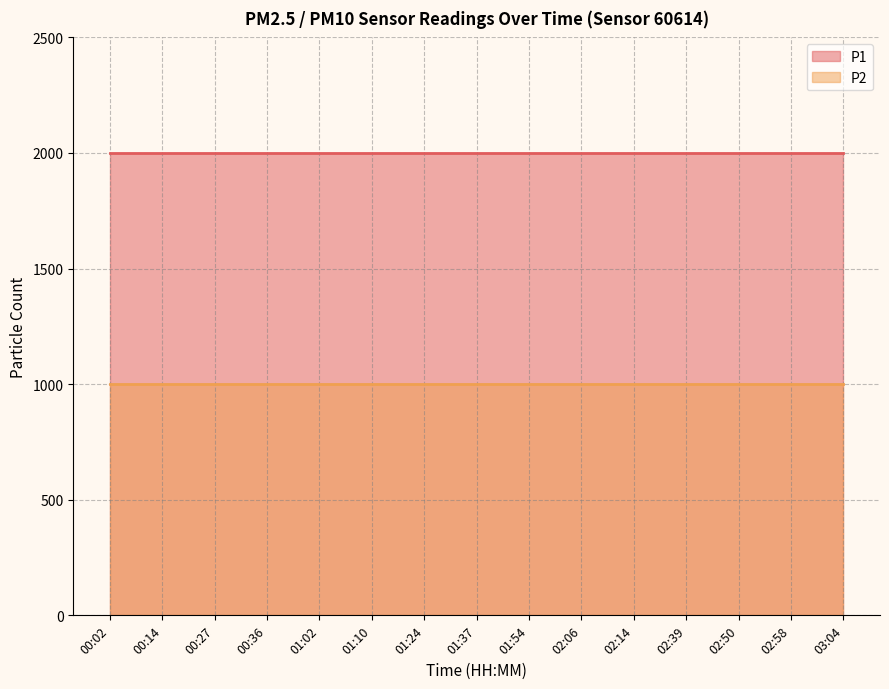

What are all the series names shown in the legend?

P1, P2